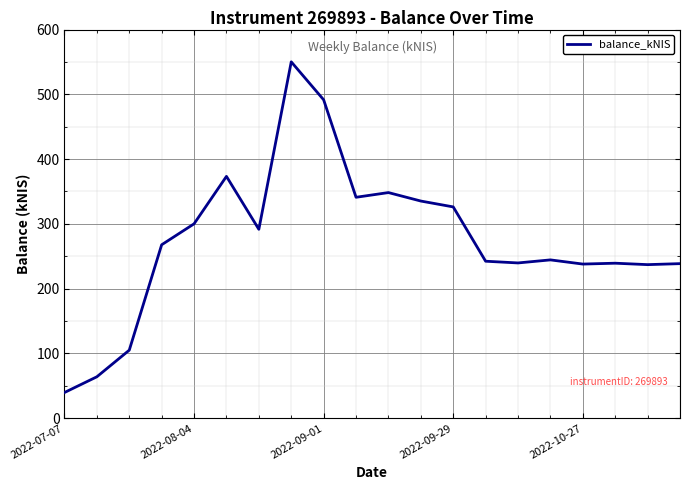

What is the maximum value shown in the chart?

550.2